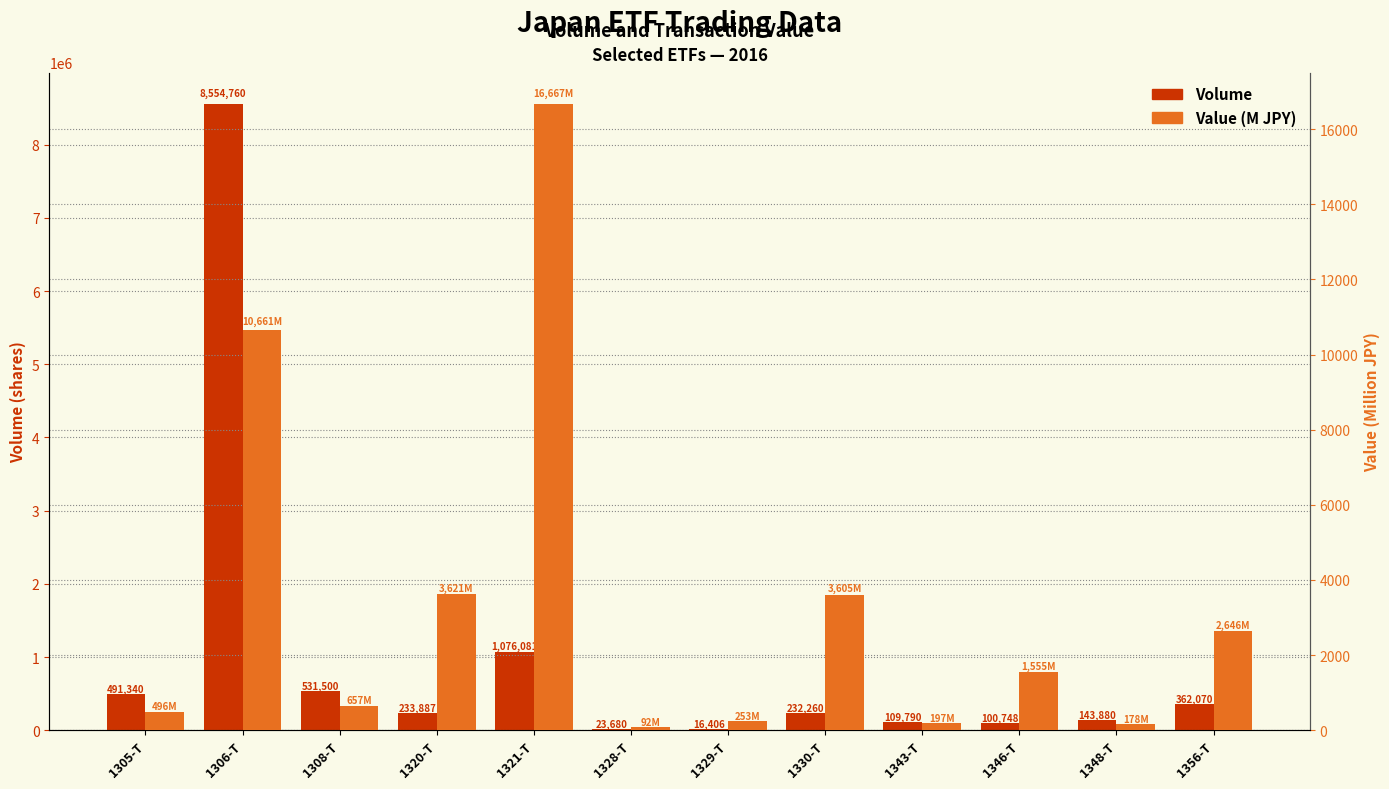

Read the Value (M JPY) value at 1346-T.

1555.0